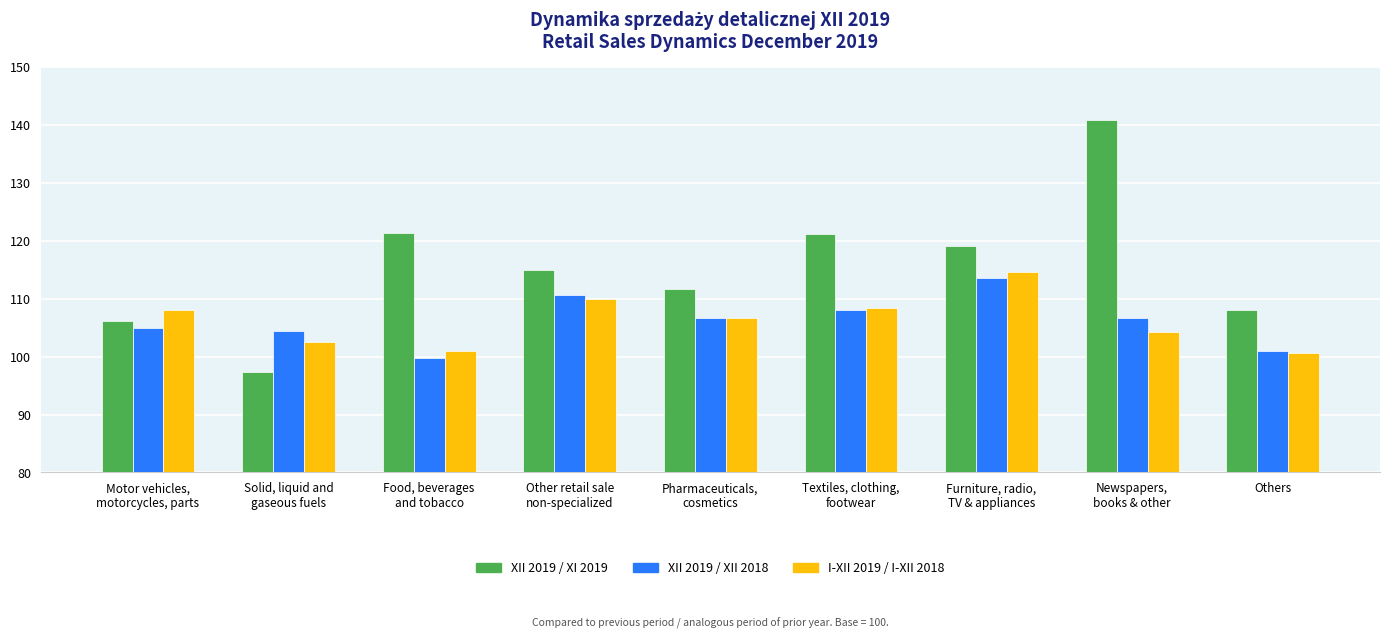

At which label does I-XII 2019 / I-XII 2018 reach its peak?

Furniture, radio,
TV & appliances